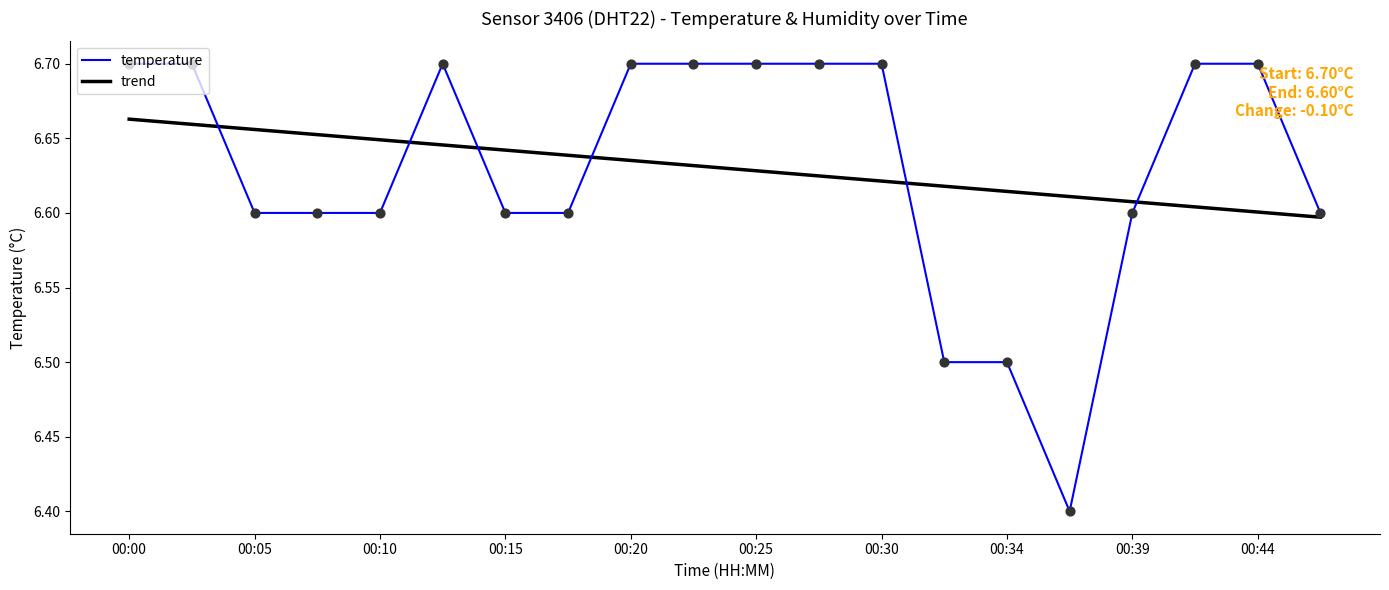

What are all the series names shown in the legend?

temperature, trend